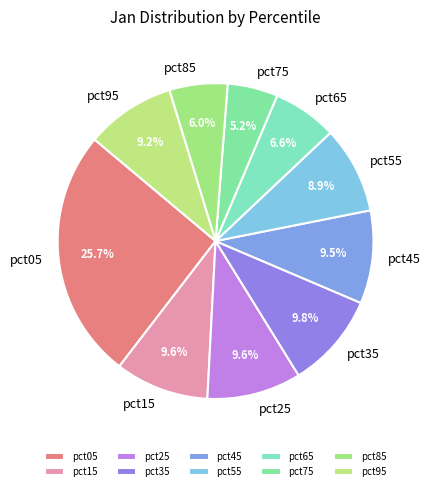

How many slices are in this pie chart?

10